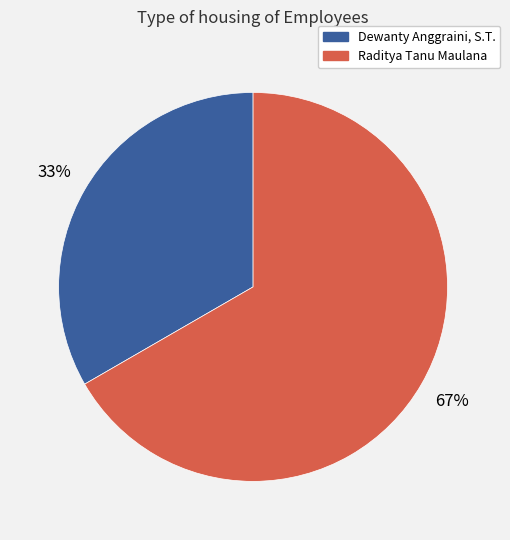

What percentage is the Dewanty Anggraini, S.T. slice, to the nearest percent?

33%